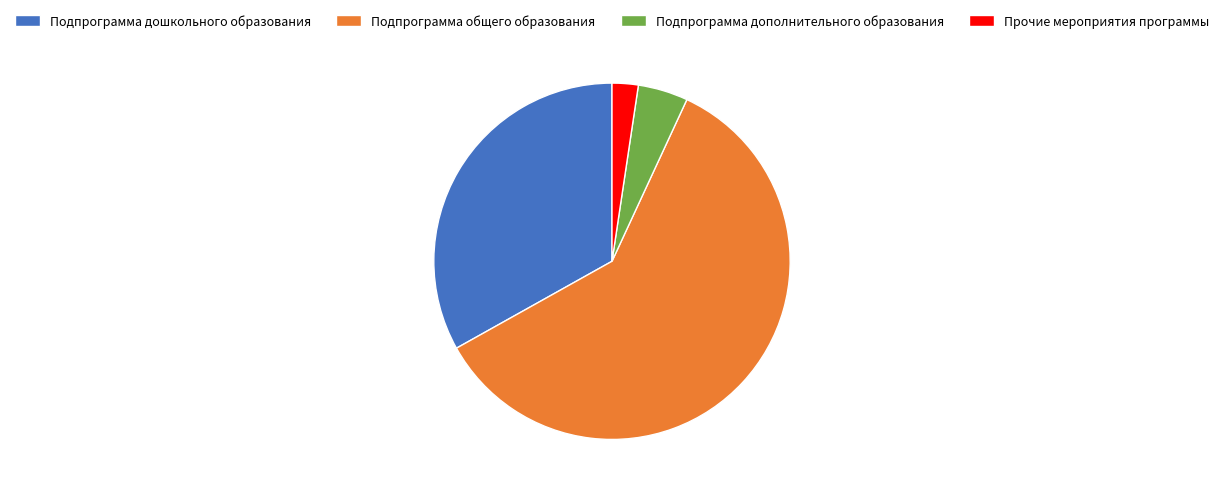

Which slice represents more than half of the pie?

Подпрограмма общего образования